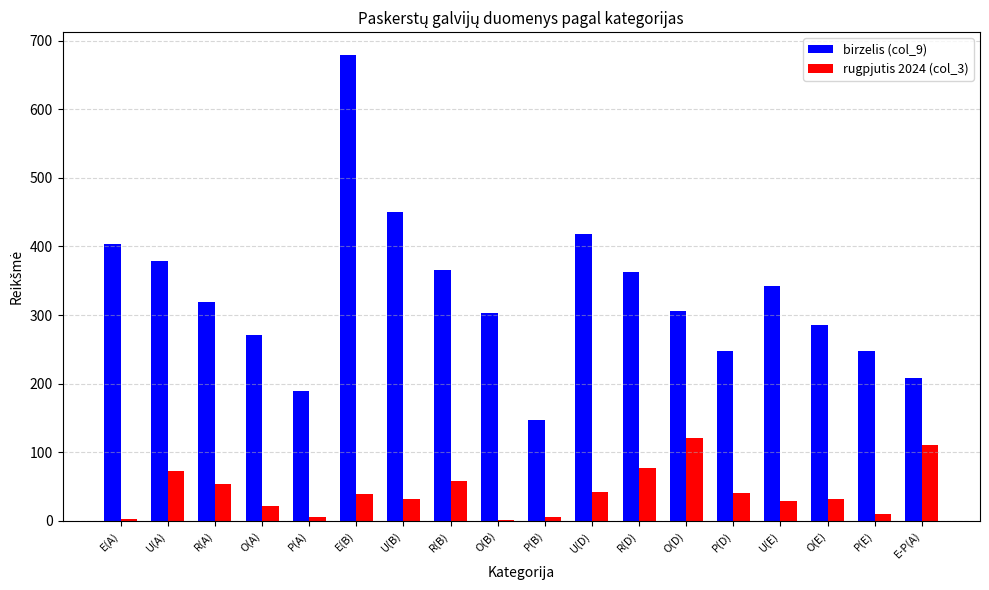

Which category has the highest value in the birzelis (col_9) series?

E(B)